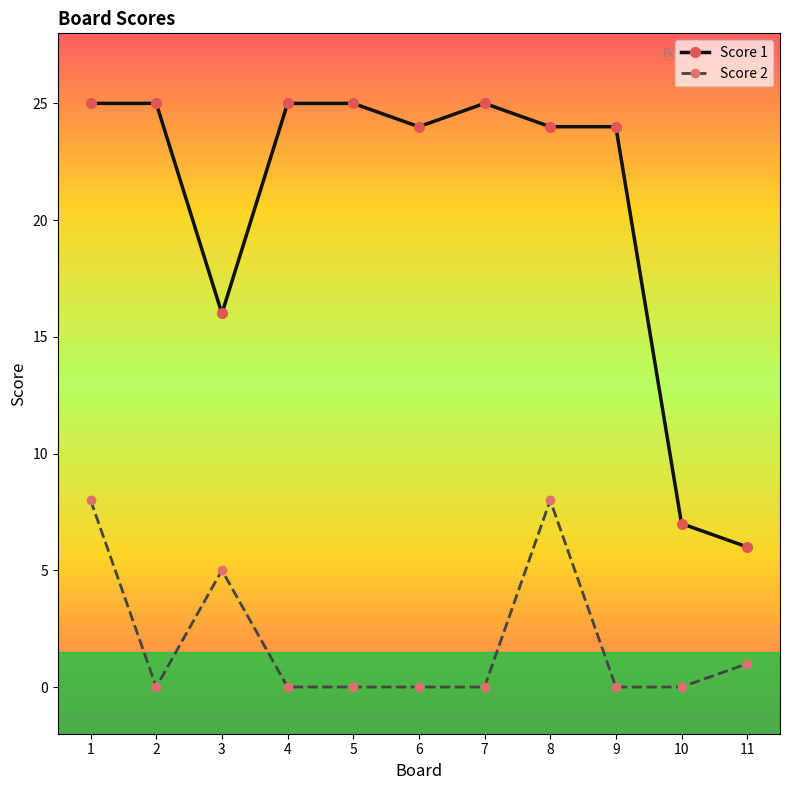

True or false: Score 2 has more than 1 interior local peaks.

True